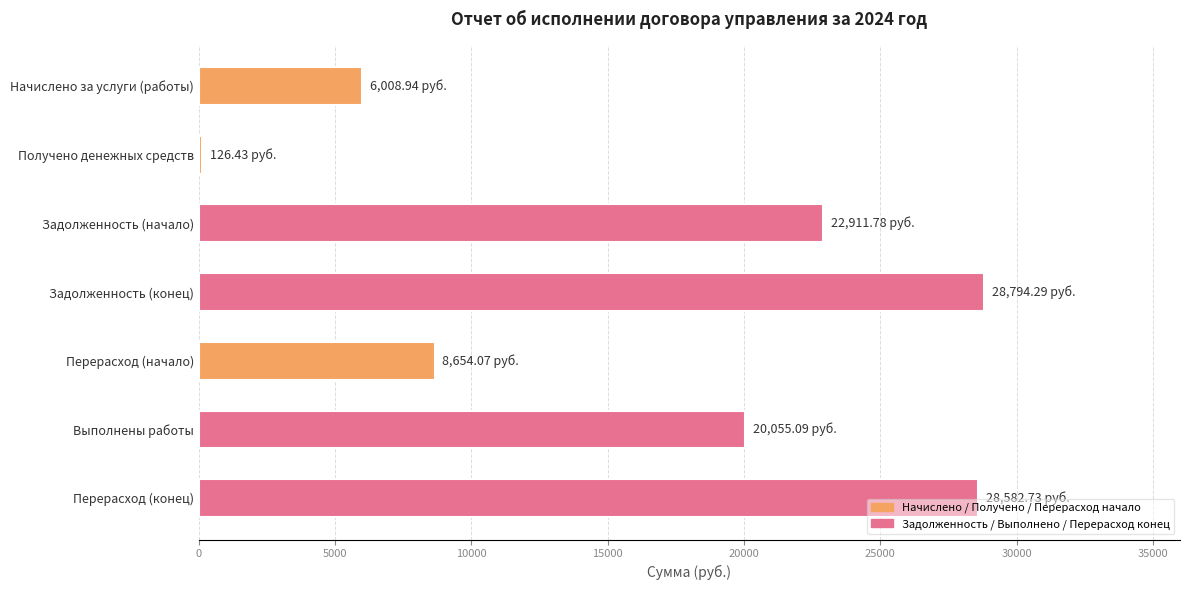

Between Получено денежных средств and Перерасход (конец), which is larger?

Перерасход (конец)